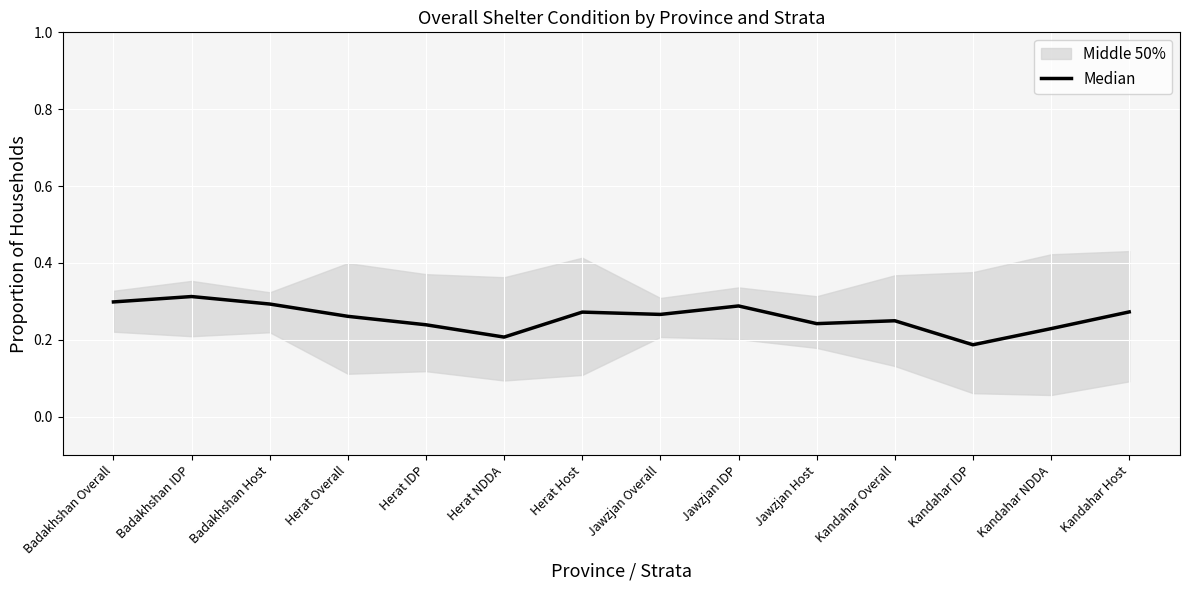

Reading left to right, list all the values displayed in this chart.

Badakhshan Overall=0.3	Badakhshan IDP=0.3	Badakhshan Host=0.3	Herat Overall=0.3	Herat IDP=0.2	Herat NDDA=0.2	Herat Host=0.3	Jawzjan Overall=0.3	Jawzjan IDP=0.3	Jawzjan Host=0.2	Kandahar Overall=0.2	Kandahar IDP=0.2	Kandahar NDDA=0.2	Kandahar Host=0.3